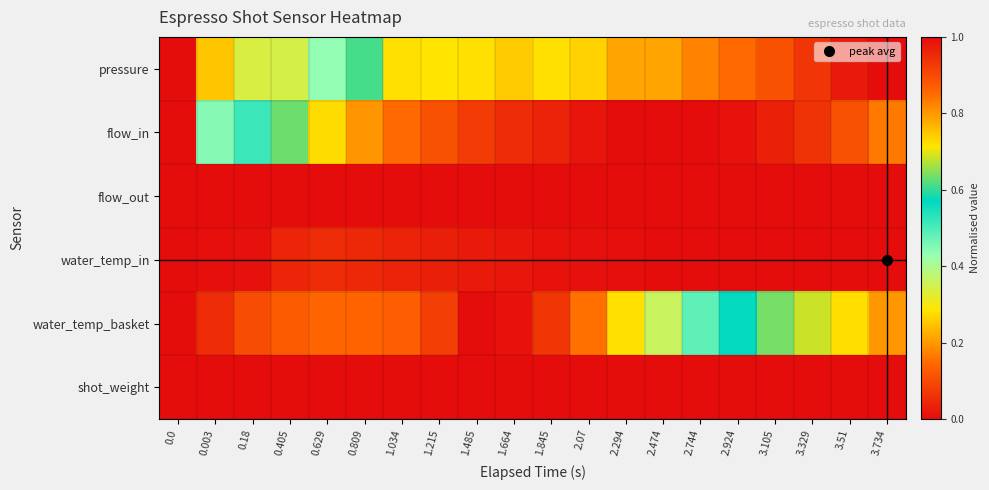

Count the number of data series in this chart.

6